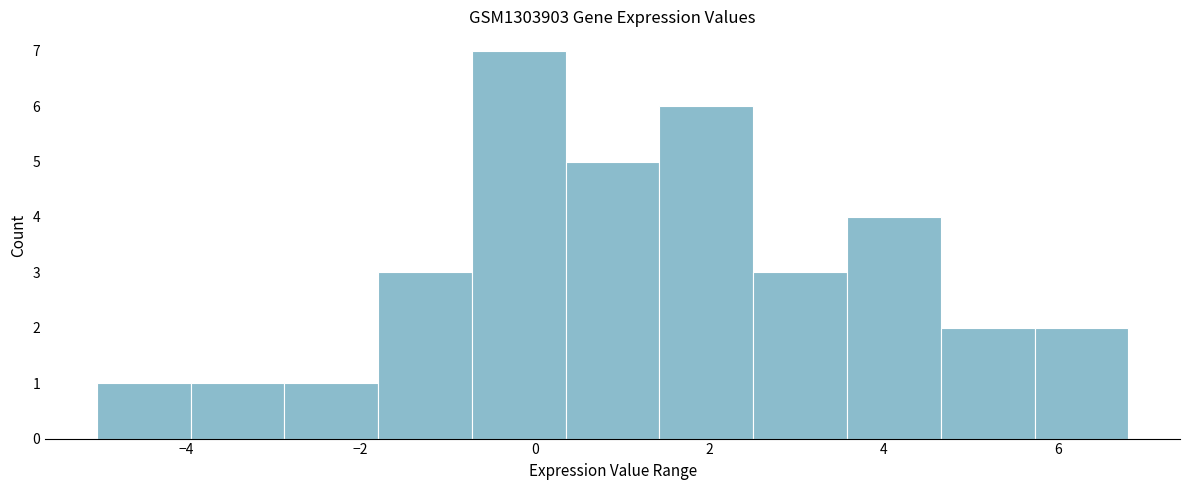

Reading left to right, list every bar in this chart as the range it spans on the x-axis followed by its height. Neither the bar edges nor the heights are printed on the chart, so give them approximately, as read against the axes.

-5.0 to -4.0: 1
-4.0 to -2.8: 1
-2.8 to -1.8: 1
-1.8 to -0.8: 3
-0.8 to 0.4: 7
0.4 to 1.4: 5
1.4 to 2.6: 6
2.6 to 3.6: 3
3.6 to 4.6: 4
4.6 to 5.8: 2
5.8 to 6.8: 2